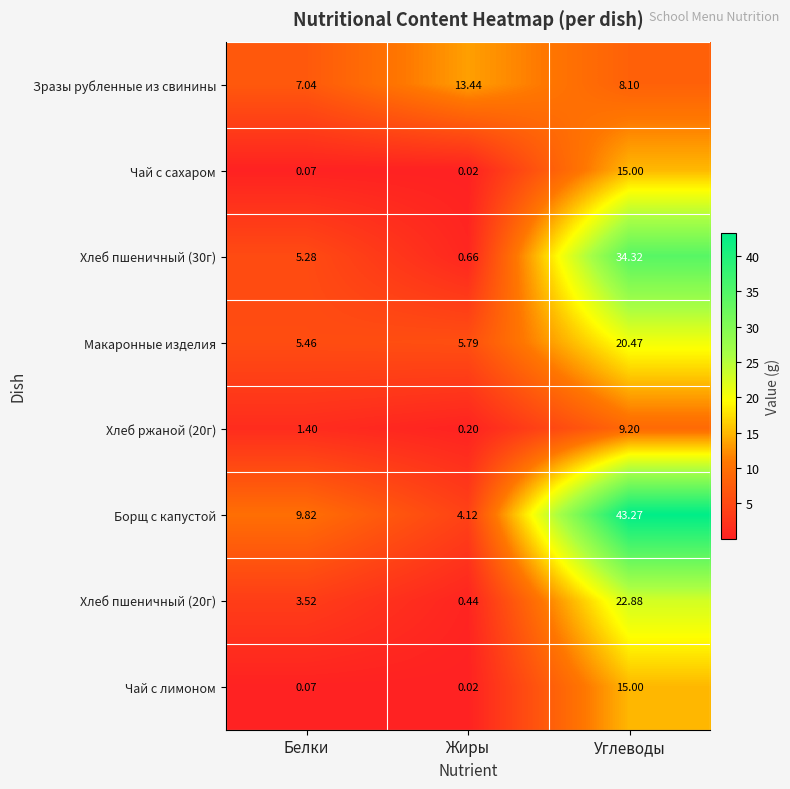

At which category does the chart reach its minimum across all series?

Жиры